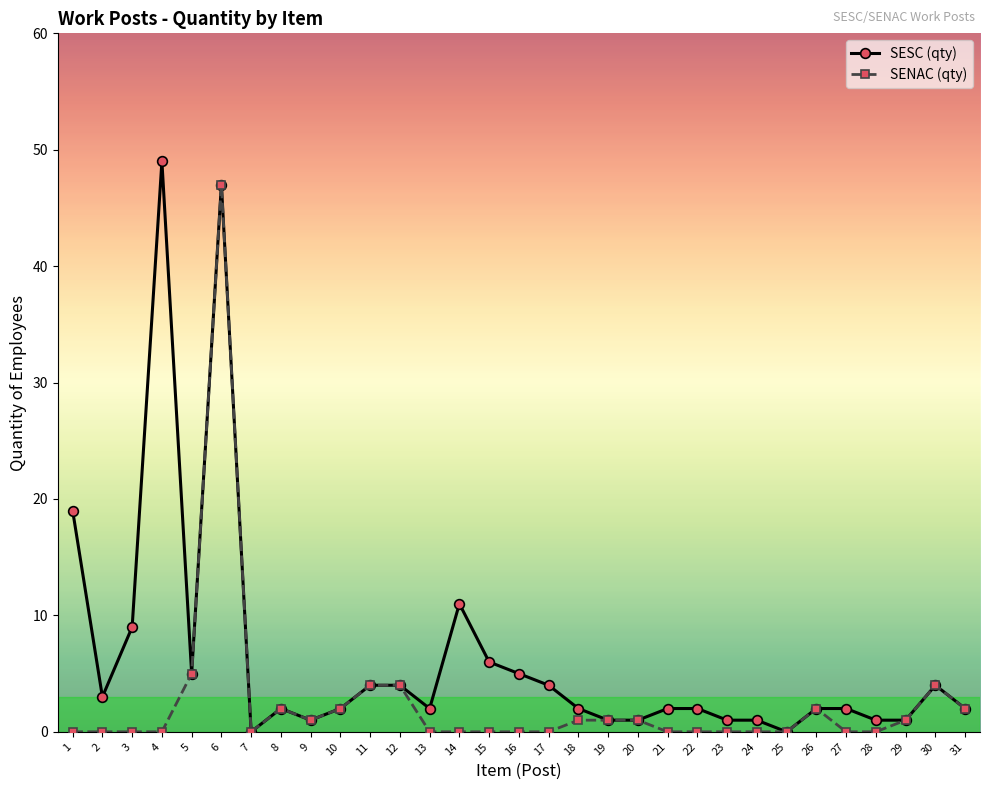

How many lines are shown in the chart?

2